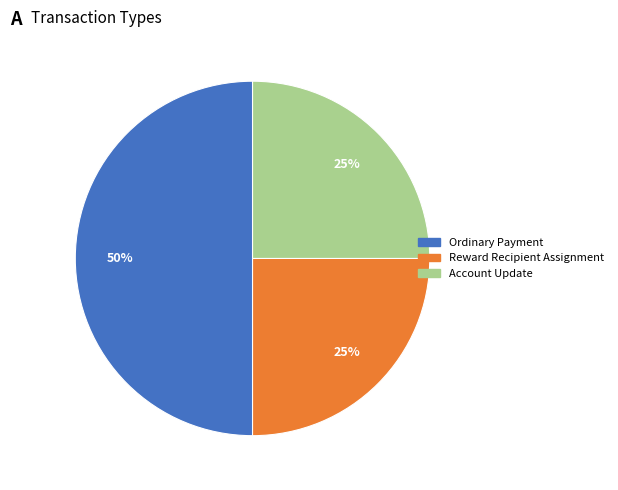

To the nearest percent, what is the average slice percentage?

33%